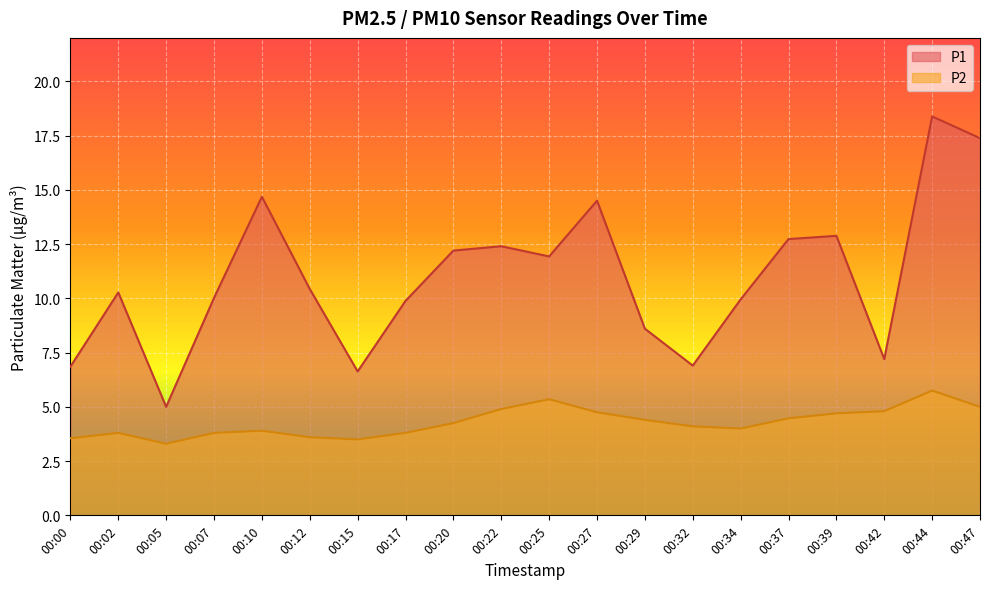

What are all the series names shown in the legend?

P1, P2